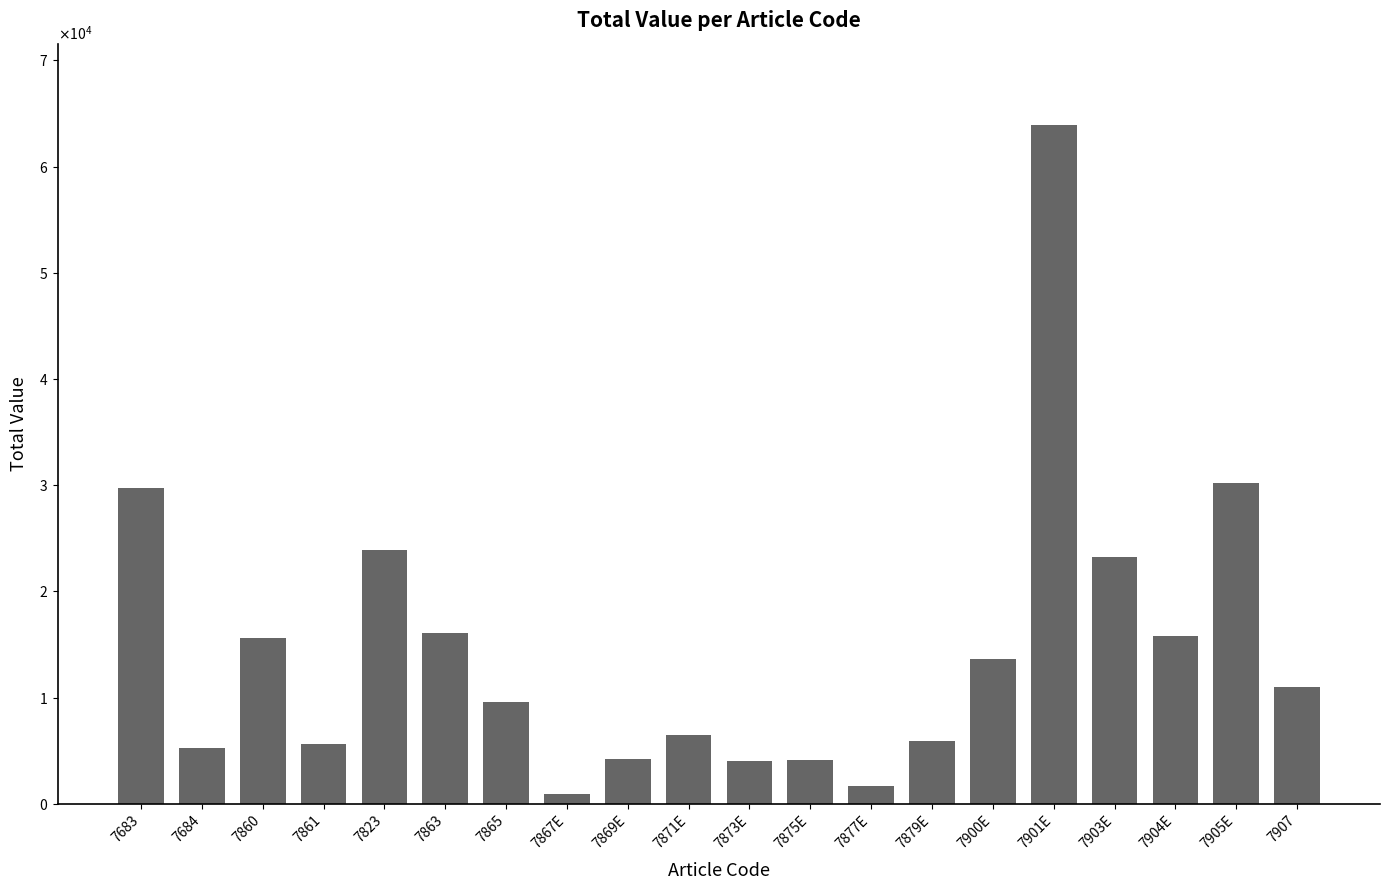

Does the chart contain any negative values?

No